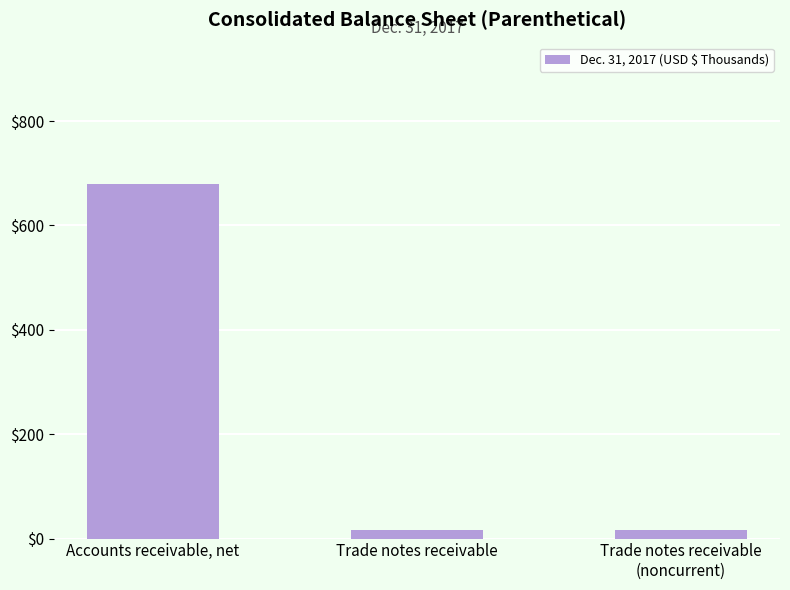

What is the label of the 1st bar from the left?

Accounts receivable, net